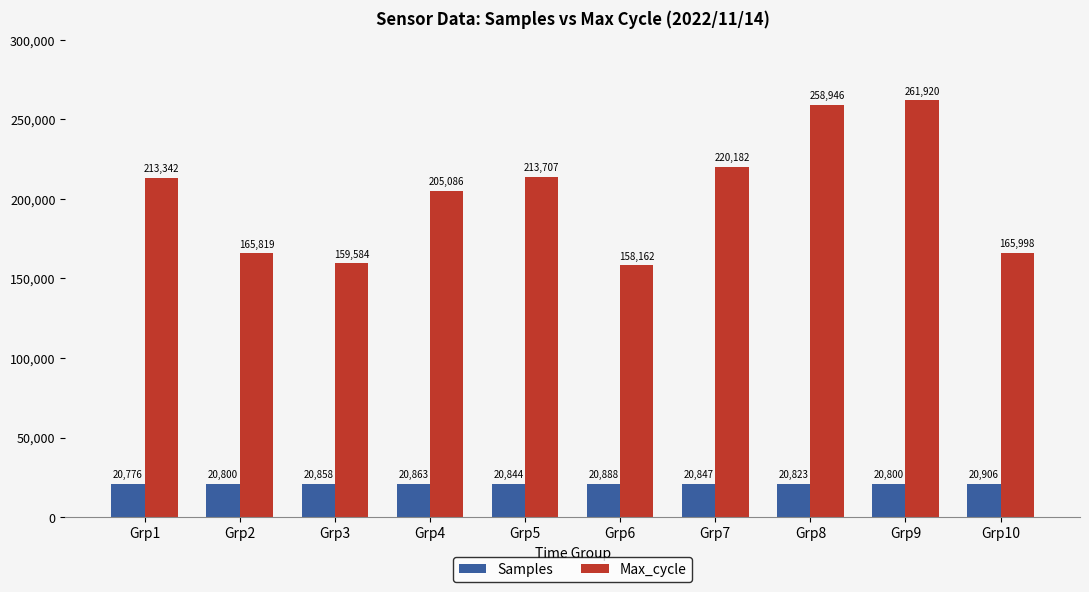

What is the sum of all Max_cycle values?

2022745.0